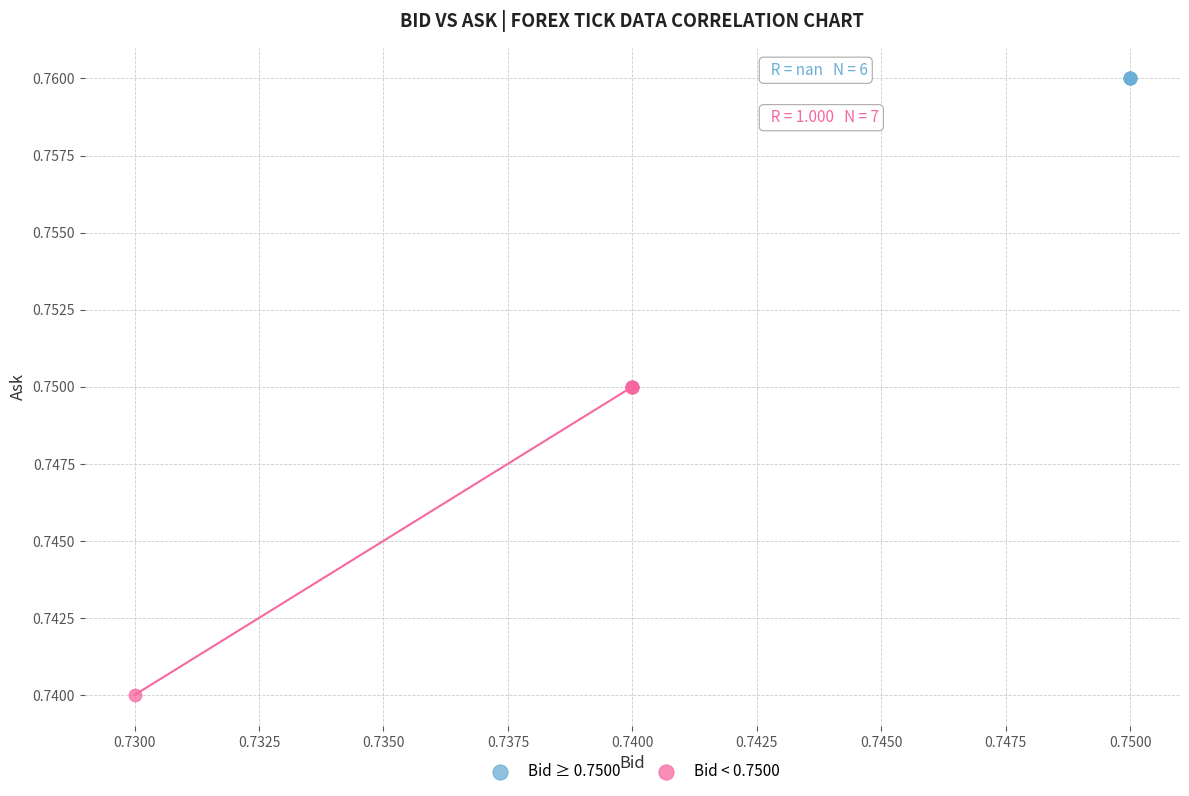

Which series contains the lowest Y value?

Bid < 0.7500